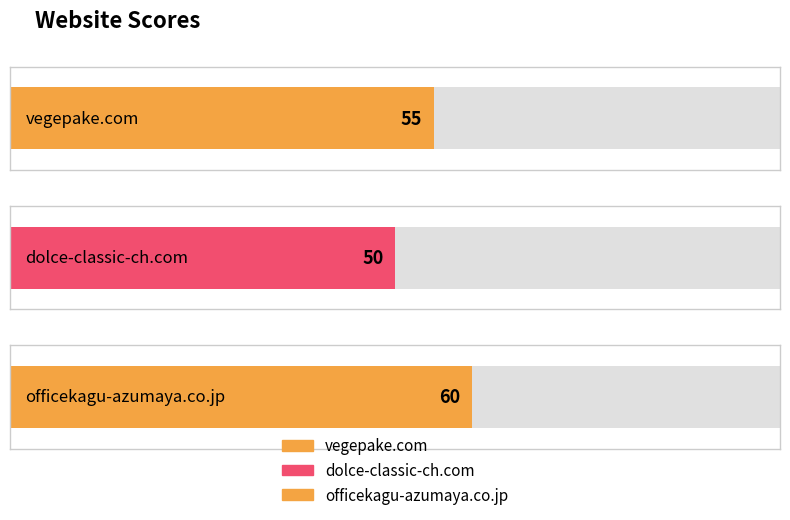

Rank the categories by value from highest to lowest.

officekagu-azumaya.co.jp, vegepake.com, dolce-classic-ch.com